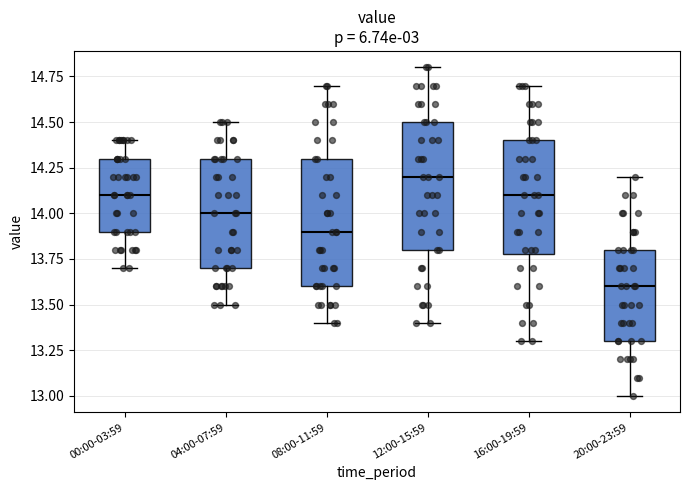

Reading left to right, transcribe this box plot: for each box, give where its median line is, the range the box spans, and where its two whiskers end, as read against the y-axis. The values are not printed on the chart, so give them approximately, as read against the axis.

00:00-03:59: median 14.1, box 13.9 to 14.3, whiskers 13.7 to 14.4
04:00-07:59: median 14.0, box 13.7 to 14.3, whiskers 13.5 to 14.5
08:00-11:59: median 13.9, box 13.6 to 14.3, whiskers 13.4 to 14.7
12:00-15:59: median 14.2, box 13.8 to 14.5, whiskers 13.4 to 14.8
16:00-19:59: median 14.1, box 13.8 to 14.4, whiskers 13.3 to 14.7
20:00-23:59: median 13.6, box 13.3 to 13.8, whiskers 13.0 to 14.2